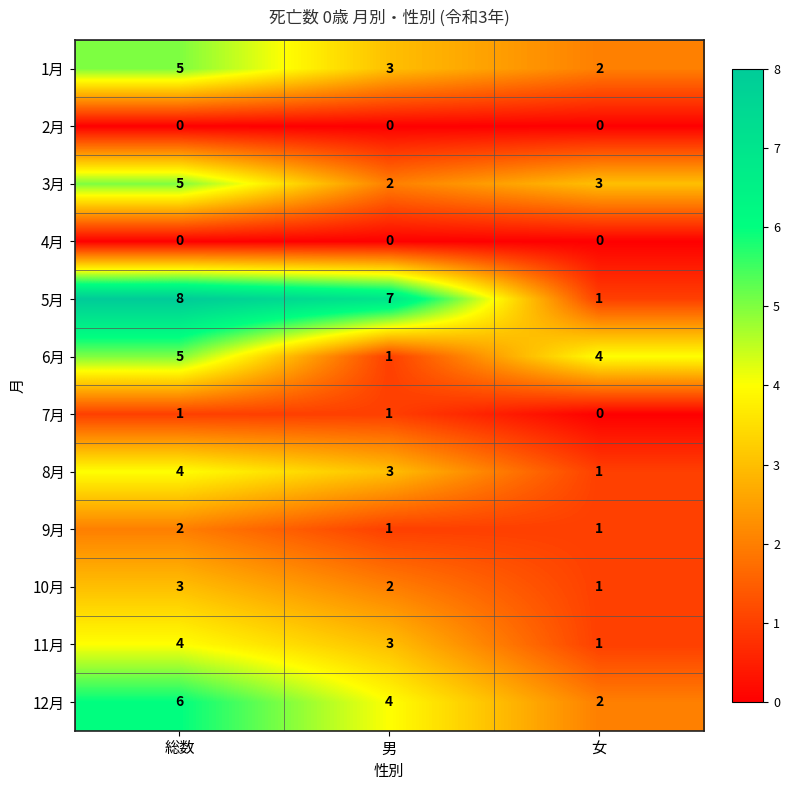

What is the spread (max minus min) of values at 女?

4